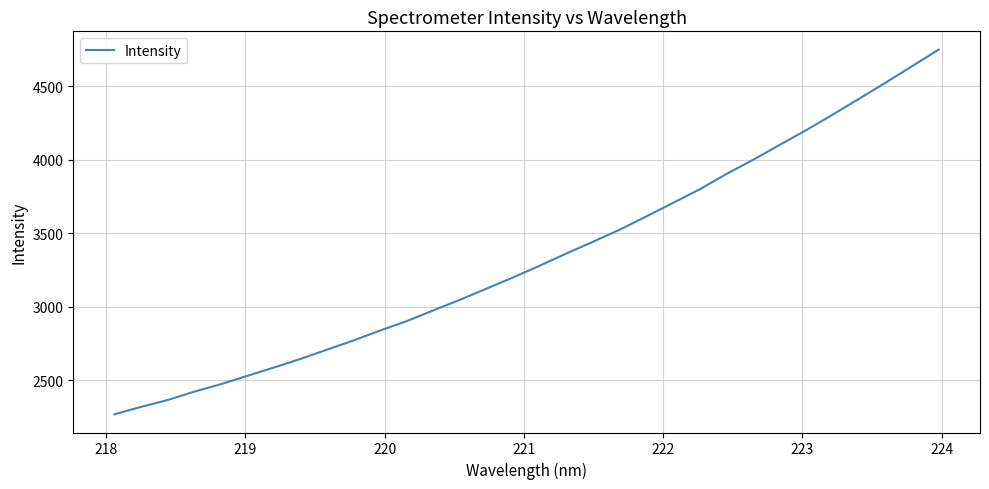

How many categories are shown in the chart?

32